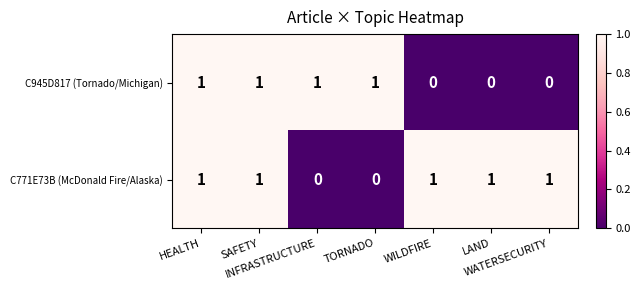

Count the C771E73B (McDonald Fire/Alaska) values in the range 0 to 1.

7